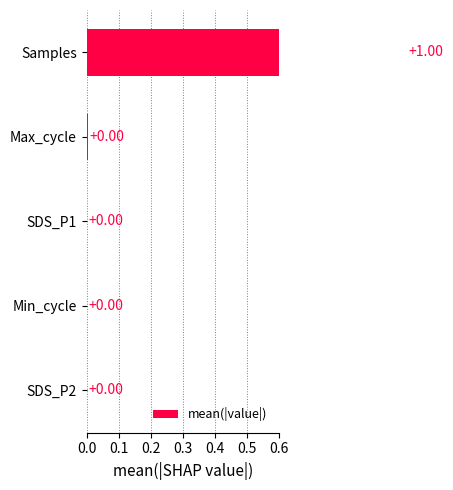

What is the change in value from SDS_P2 to Samples?

+1.0